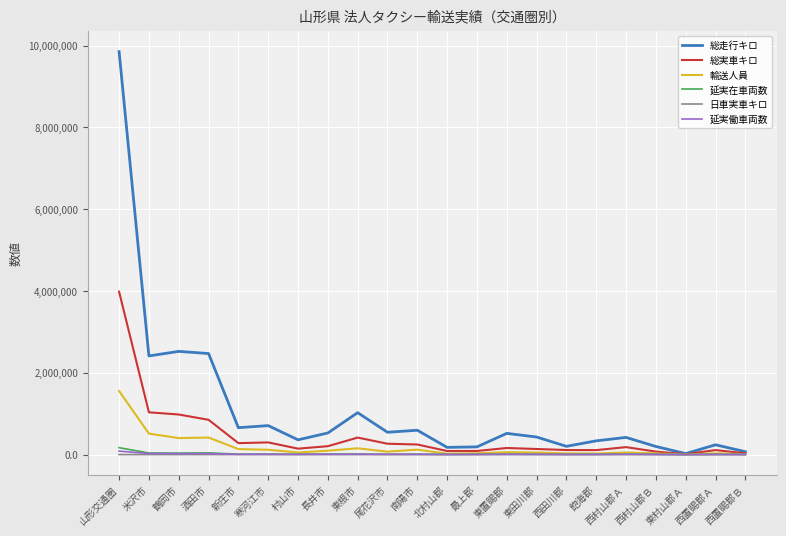

What is the highest value of the 日車実車キロ series?

53.2